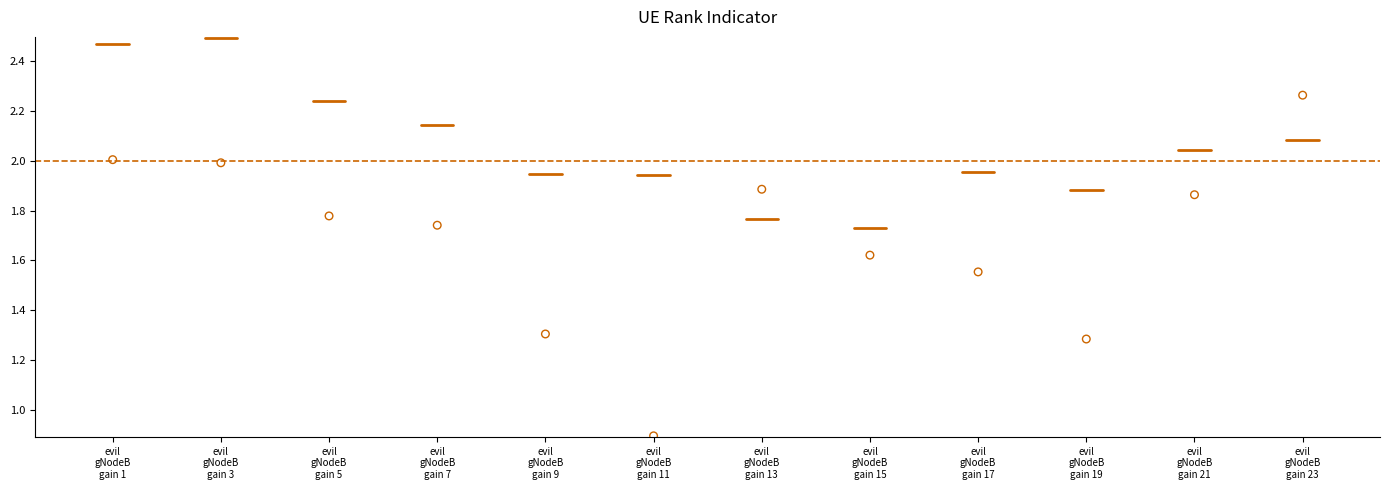

What is the range of Y values (max minus min)?

1.4